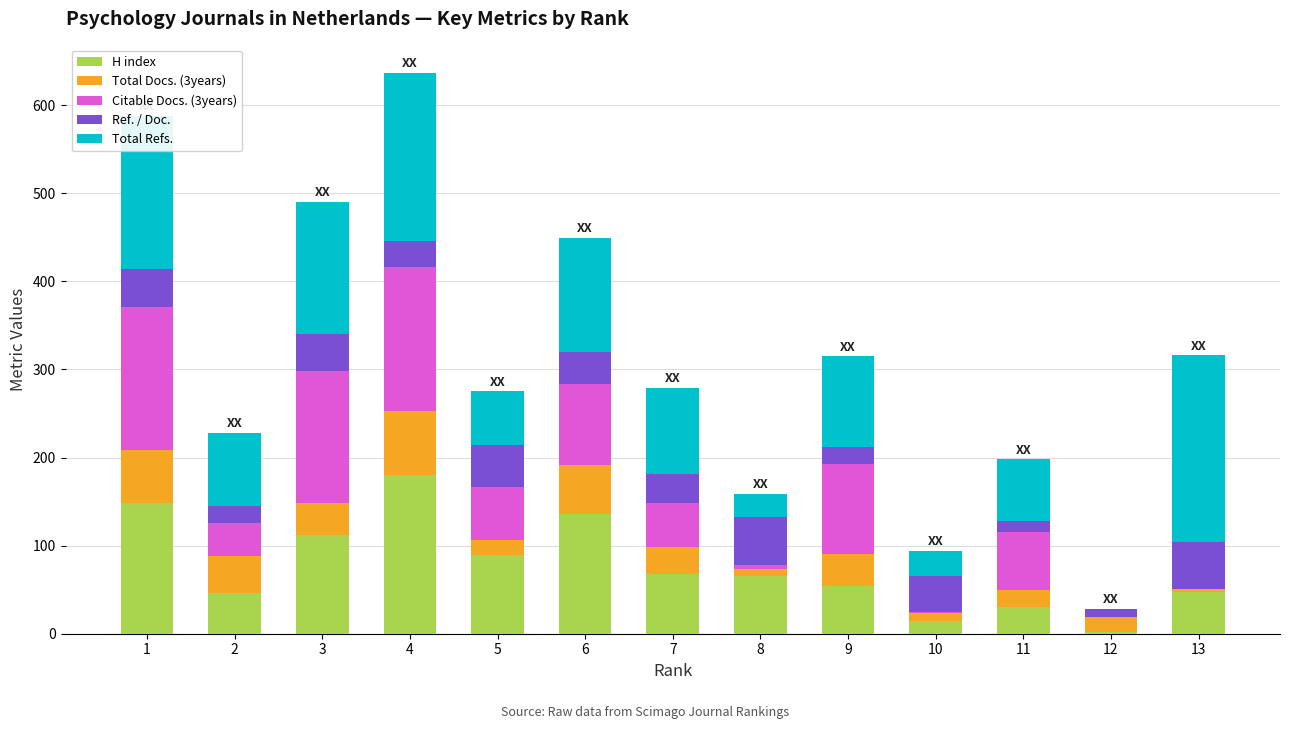

The value of Total Docs. (3years) at 2 is 15. True or false?

False